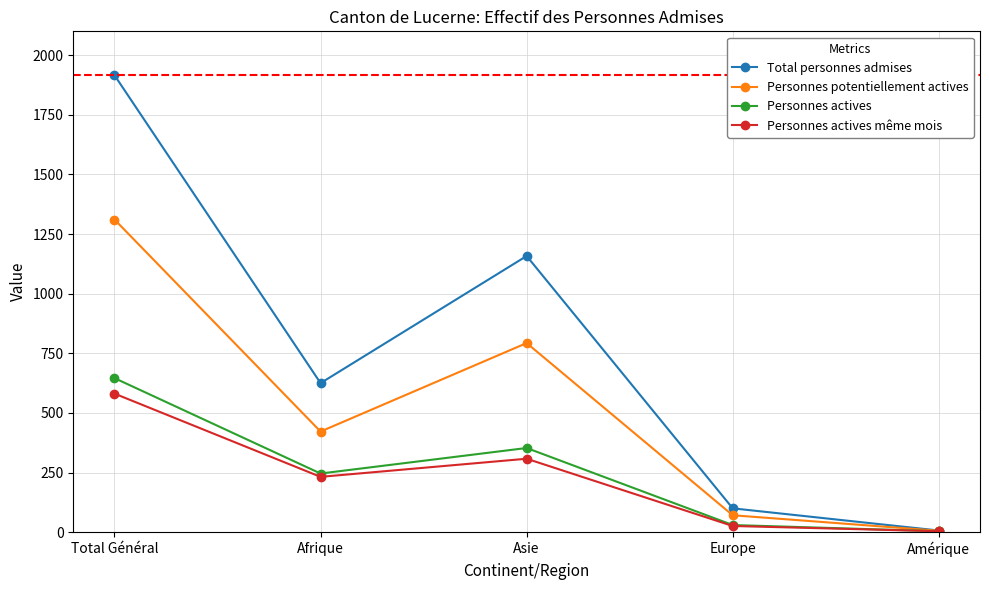

Reading right to left, transcribe all the data shown in this chart.

Total personnes admises: Amérique=7	Europe=100	Asie=1158	Afrique=625	Total Général=1916
Personnes potentiellement actives: Amérique=6	Europe=71	Asie=793	Afrique=422	Total Général=1311
Personnes actives: Amérique=4	Europe=30	Asie=353	Afrique=246	Total Général=646
Personnes actives même mois: Amérique=4	Europe=26	Asie=308	Afrique=232	Total Général=581